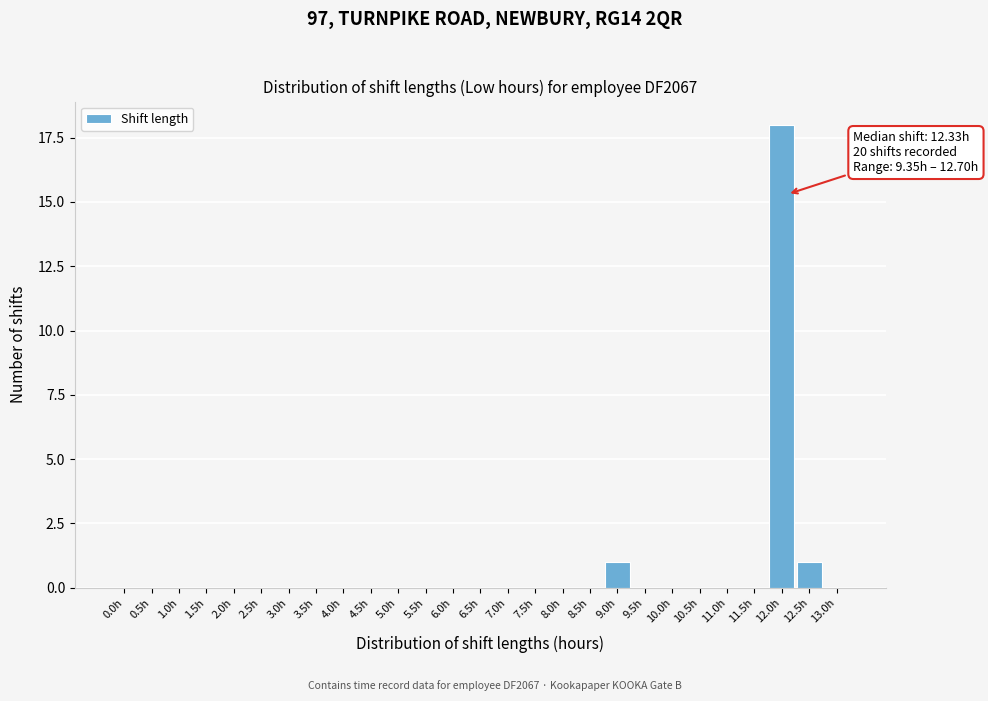

Reading left to right, extract all data points from this chart.

0.0h=0	0.5h=0	1.0h=0	1.5h=0	2.0h=0	2.5h=0	3.0h=0	3.5h=0	4.0h=0	4.5h=0	5.0h=0	5.5h=0	6.0h=0	6.5h=0	7.0h=0	7.5h=0	8.0h=0	8.5h=0	9.0h=1	9.5h=0	10.0h=0	10.5h=0	11.0h=0	11.5h=0	12.0h=18	12.5h=1	13.0h=0